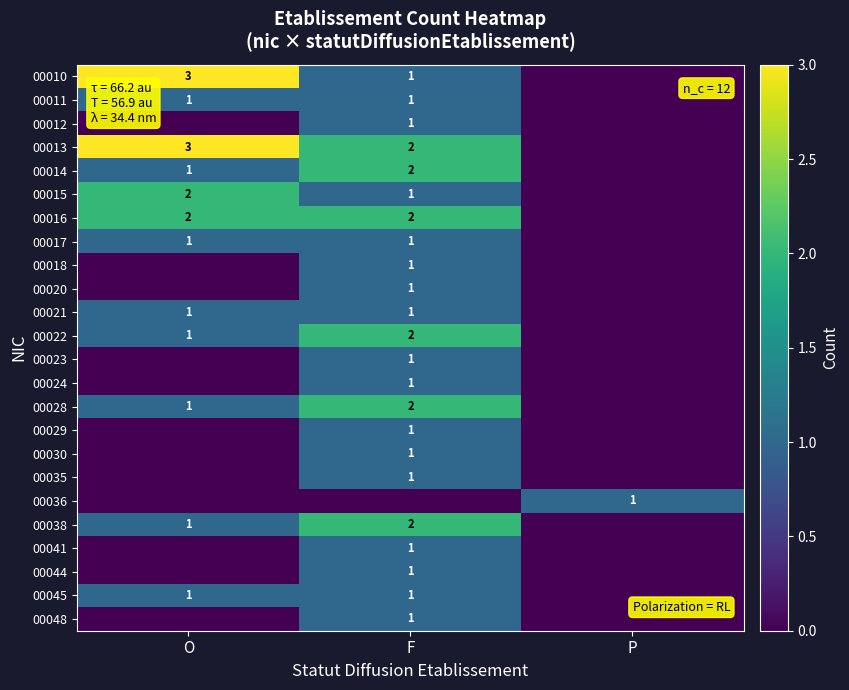

The 00015 series shows 2 at O. True or false?

True